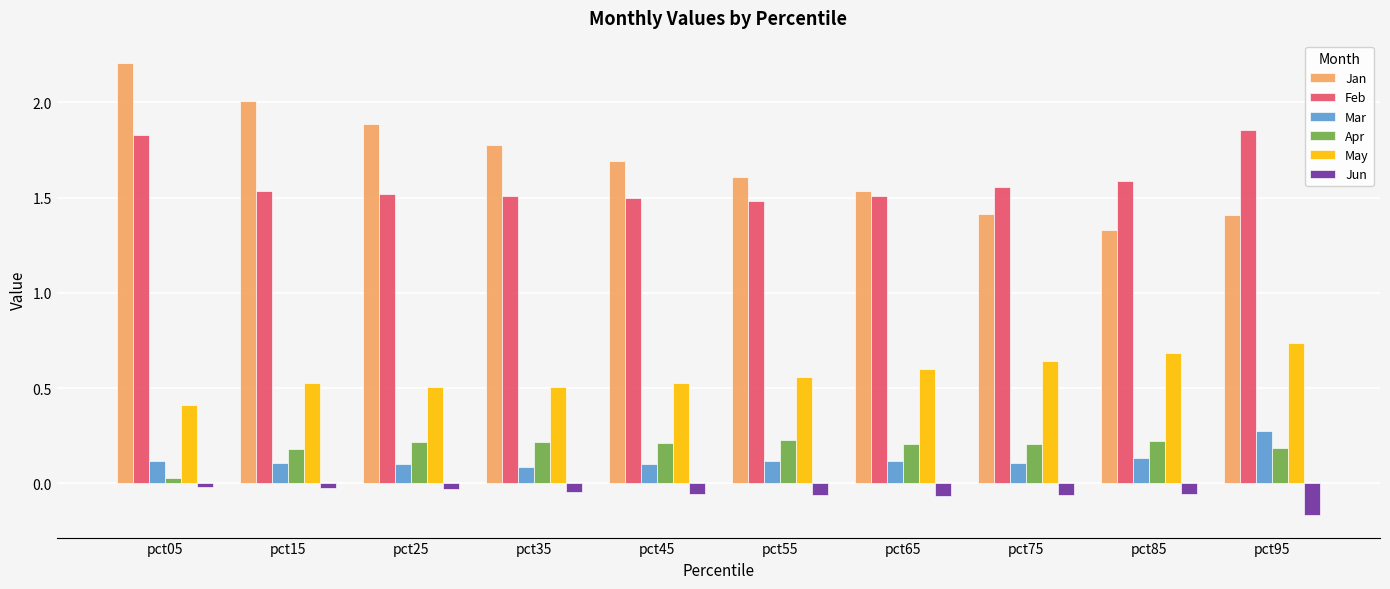

Which series has the largest range (max minus min)?

Jan